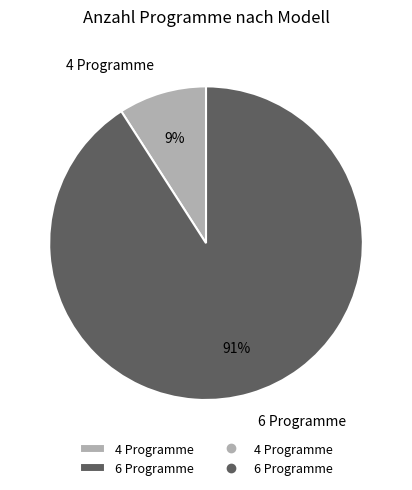

The 4 Programme slice represents 2% of the pie. True or false?

False